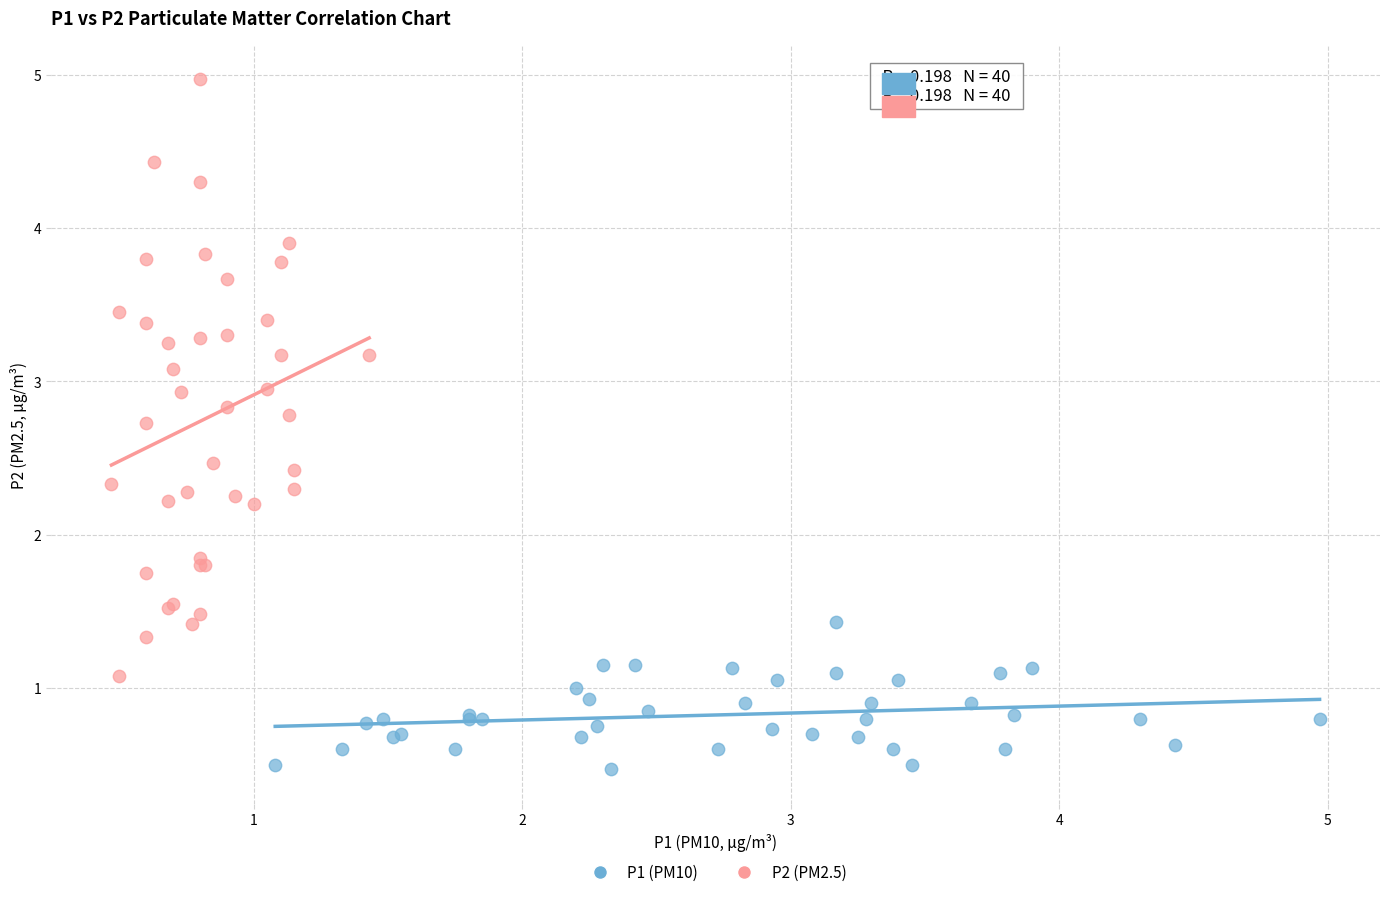

Which series contains the highest Y value?

P2 (PM2.5)